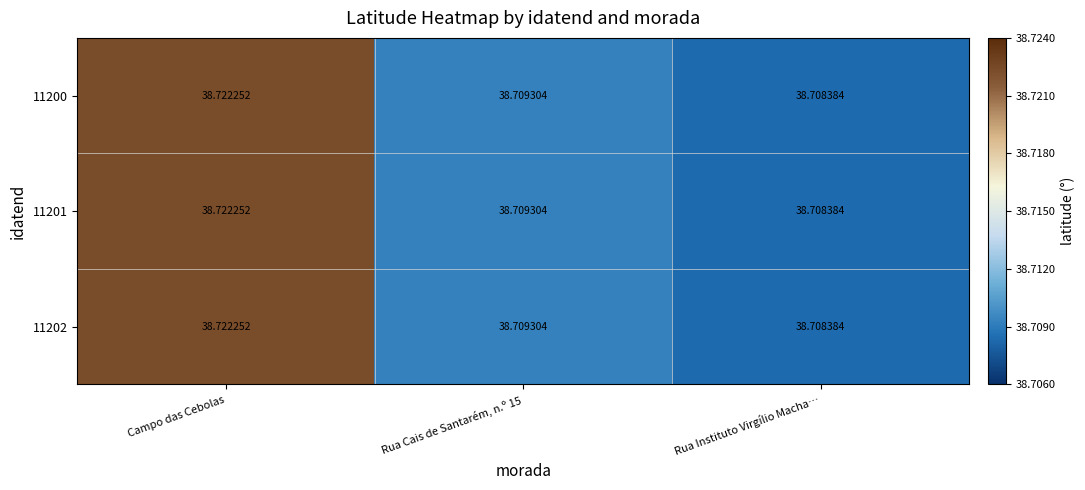

How many distinct data groups are displayed?

3